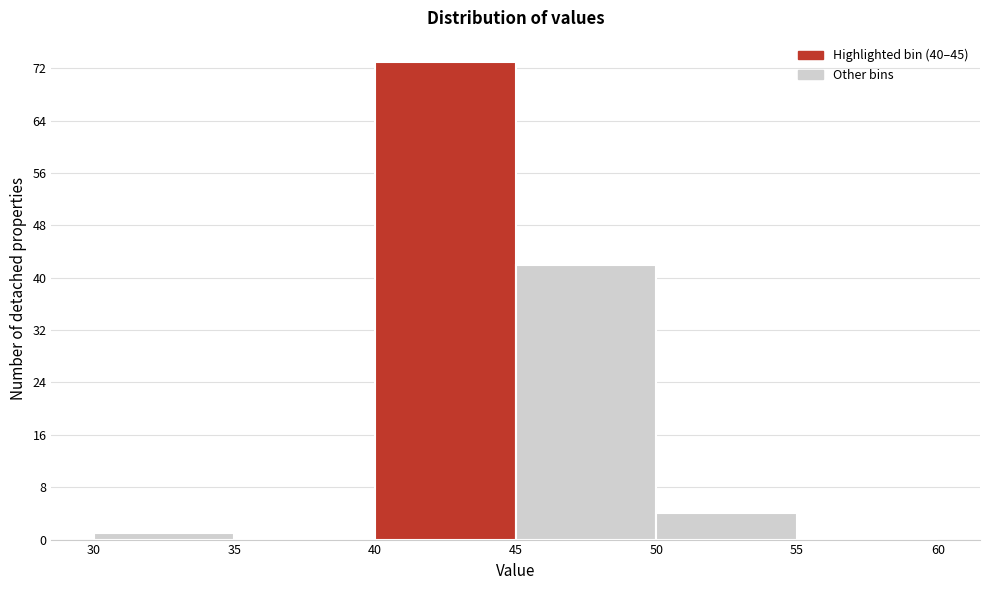

Reading left to right, list every bar in this chart as the range it spans on the x-axis followed by its height. The values are not printed on the chart, so give them approximately, as read against the axis.

30 to 35: 1
35 to 40: 0
40 to 45: 73
45 to 50: 42
50 to 55: 4
55 to 60: 0